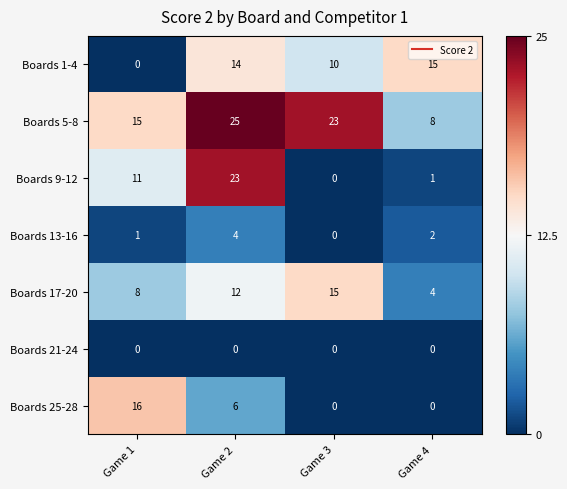

What is the highest value of the Boards 1-4 series?

15